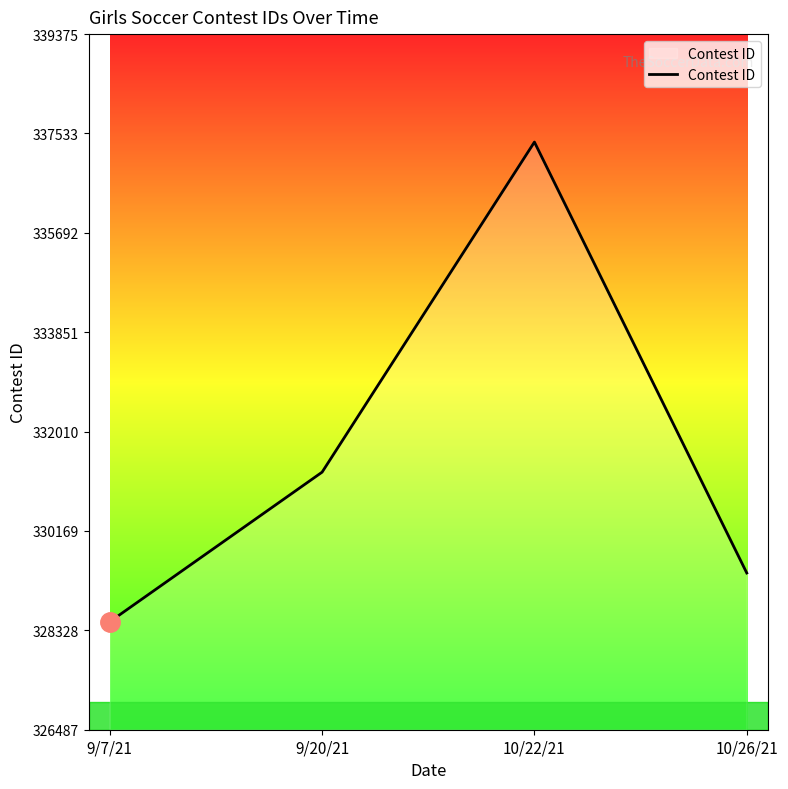

What is the average value?

331628